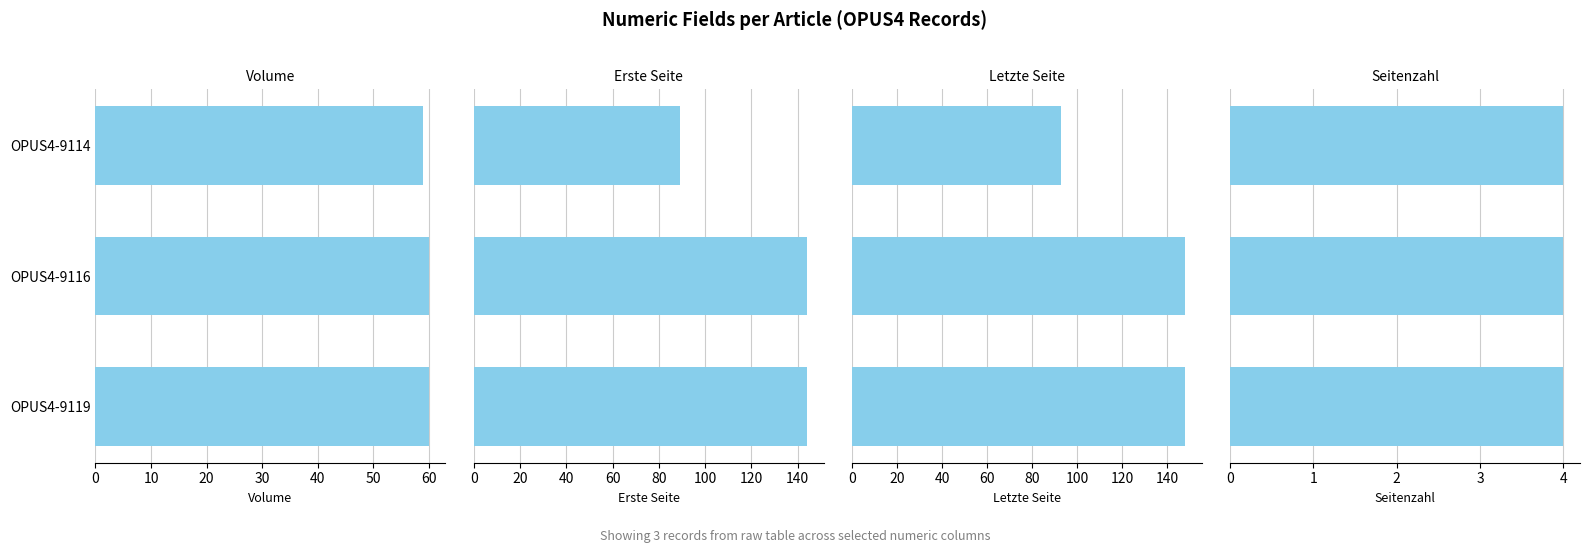

What is the sum of all Erste Seite values?

377.0